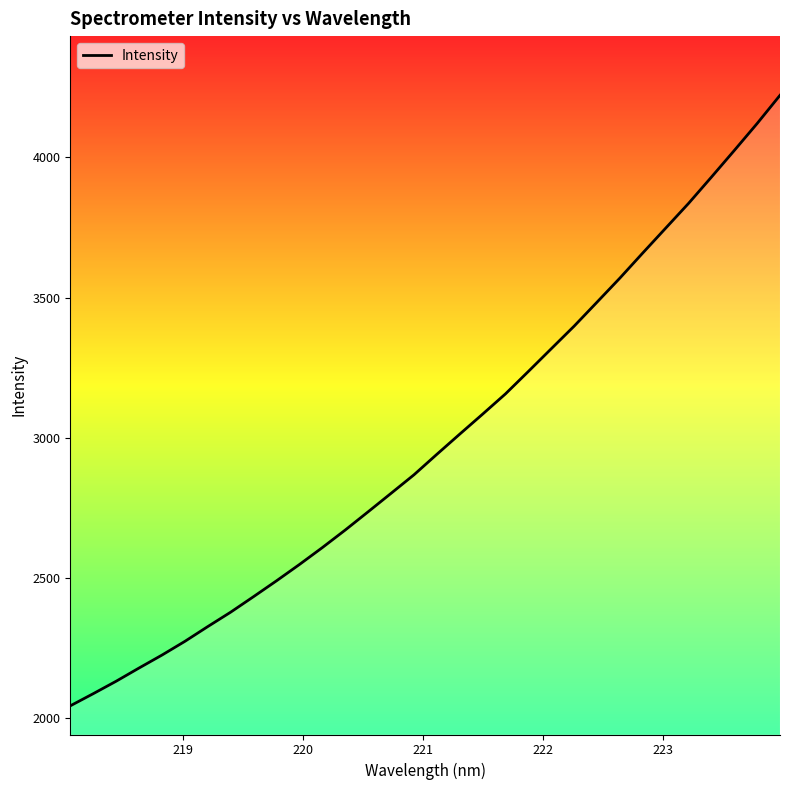

What is the minimum value shown in the chart?

2044.2